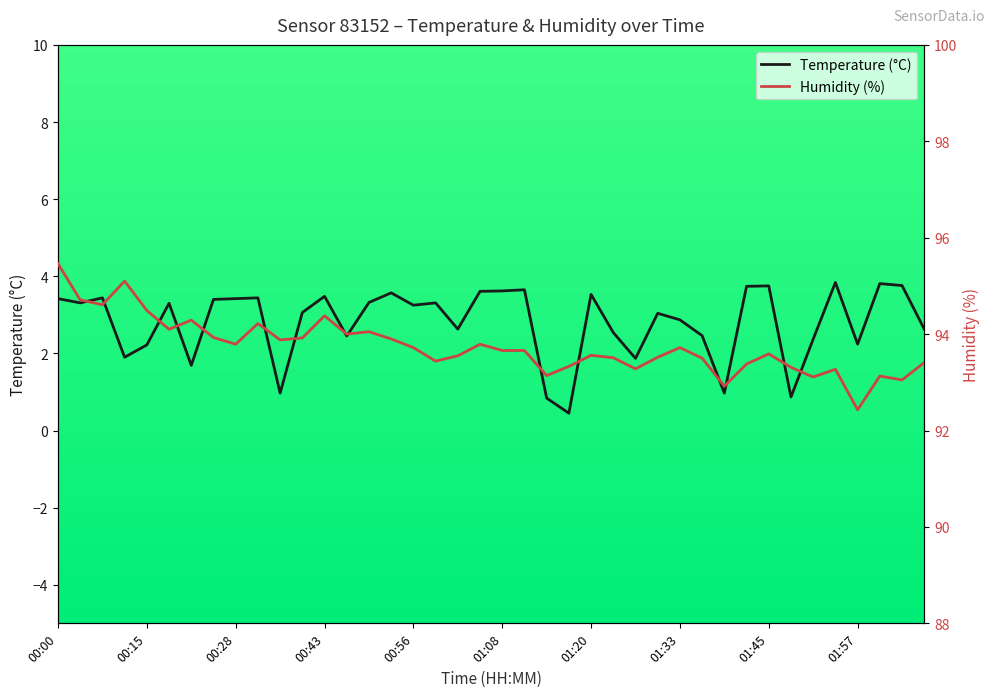

What are all the series names shown in the legend?

Temperature (°C), Humidity (%)